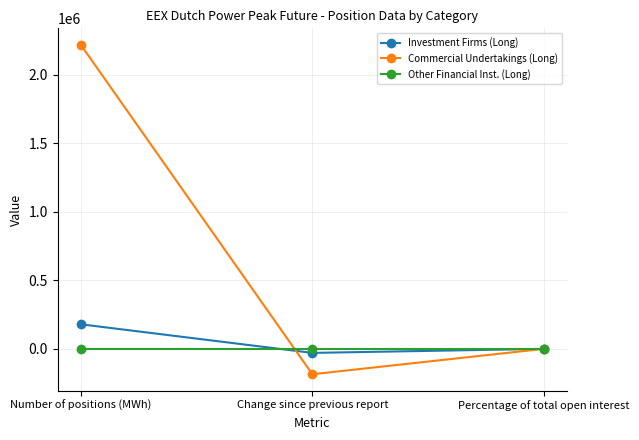

What is the sum of the Commercial Undertakings (Long) values at Change since previous report and Number of positions (MWh)?

2035020.0